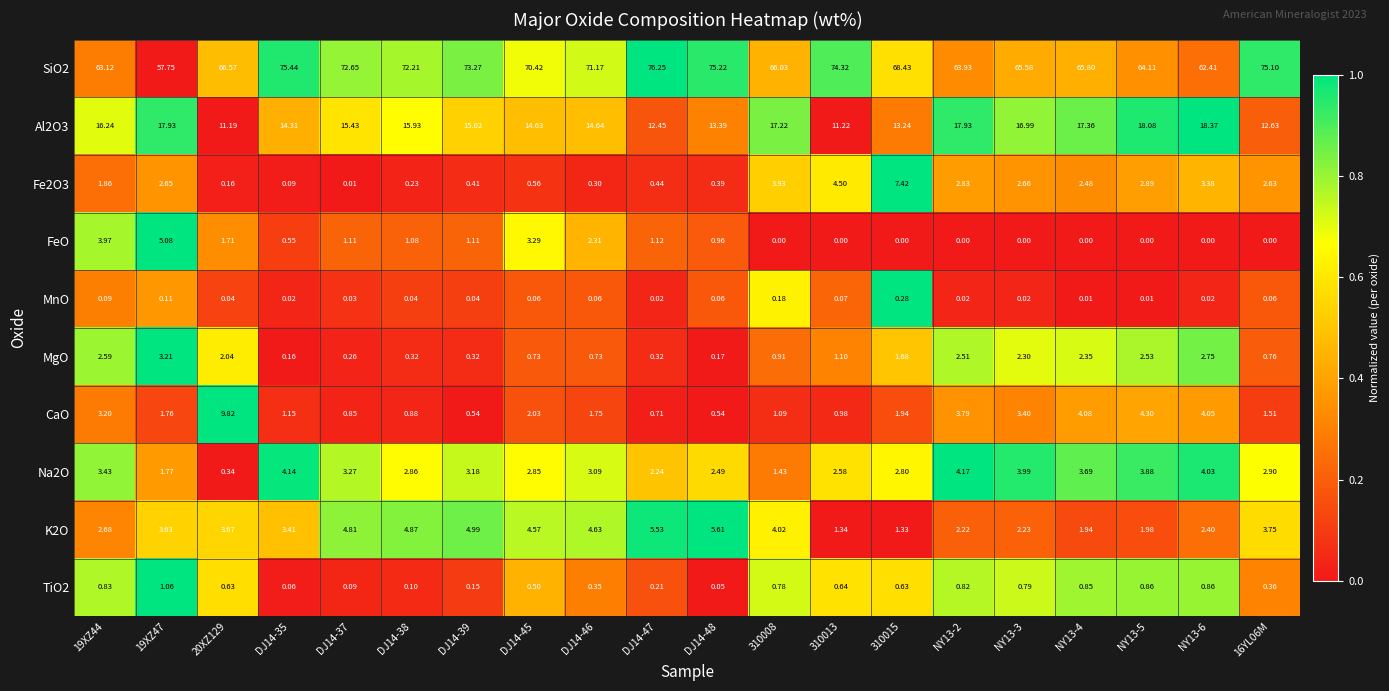

Which series has the largest total across all categories?

SiO2